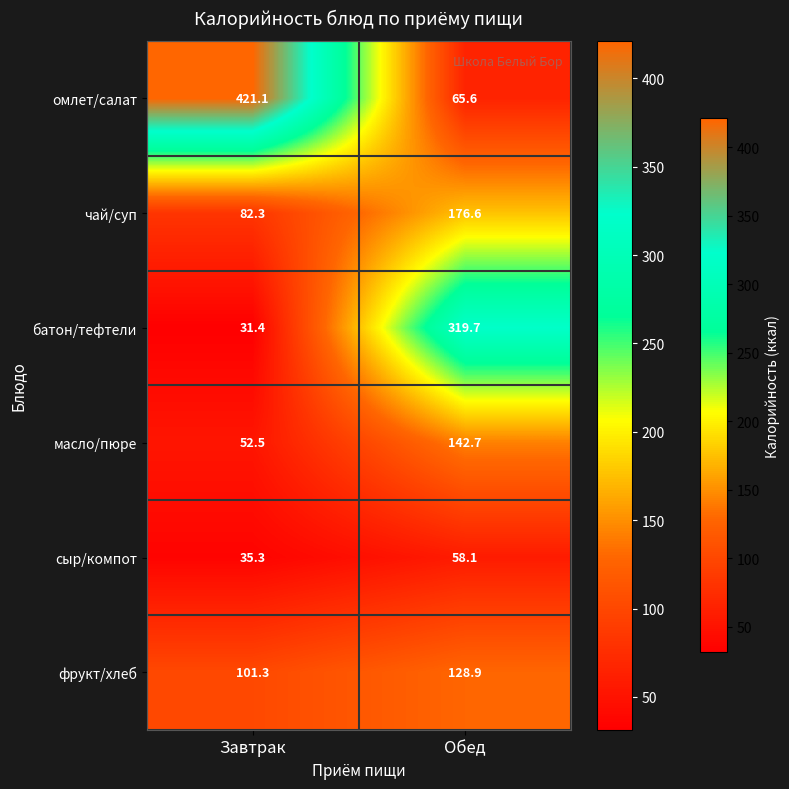

At how many categories does at least one series exceed 62?

2